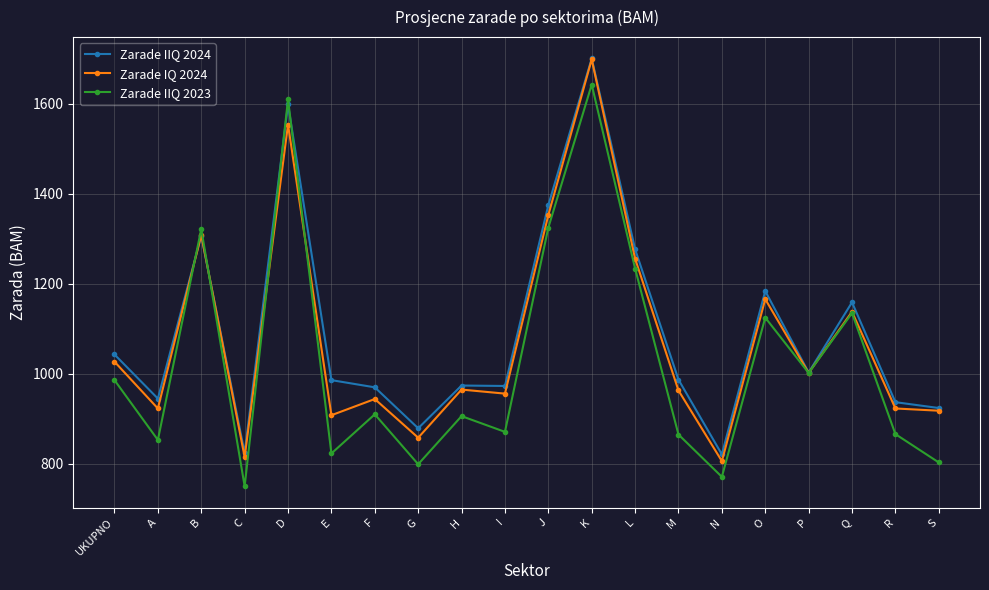

The Zarade IQ 2024 series shows 1554 at D. True or false?

True